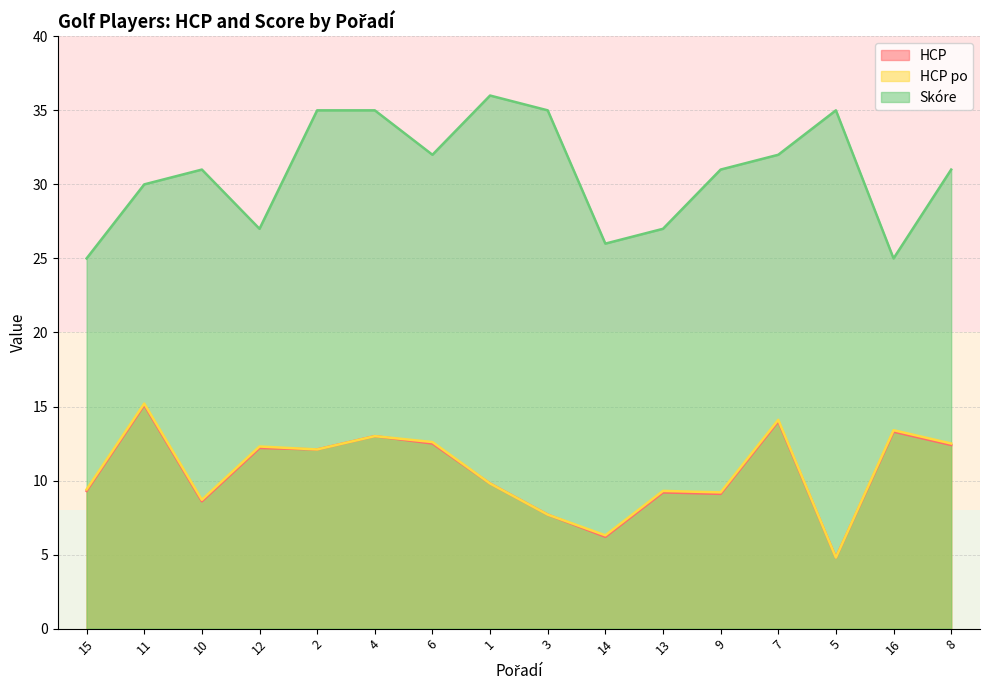

What is the label of the 2nd point from the right?

16